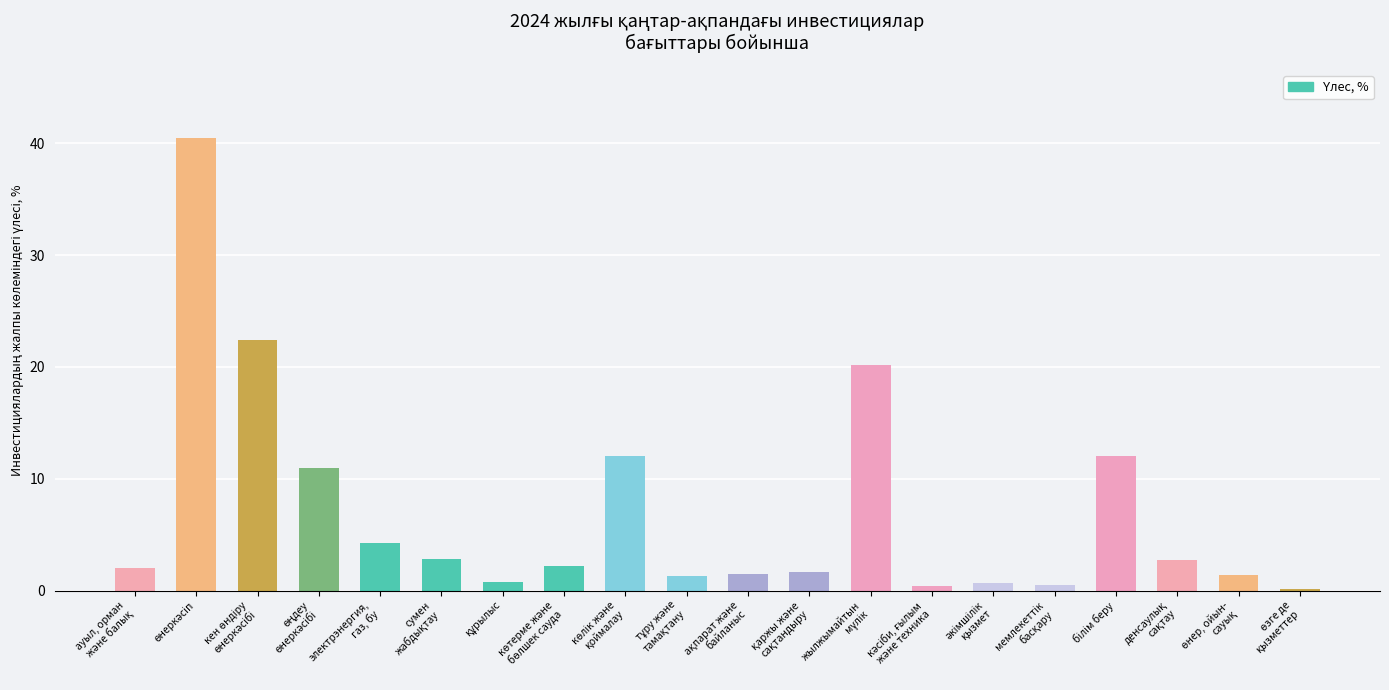

What is the sum of all values?

140.5